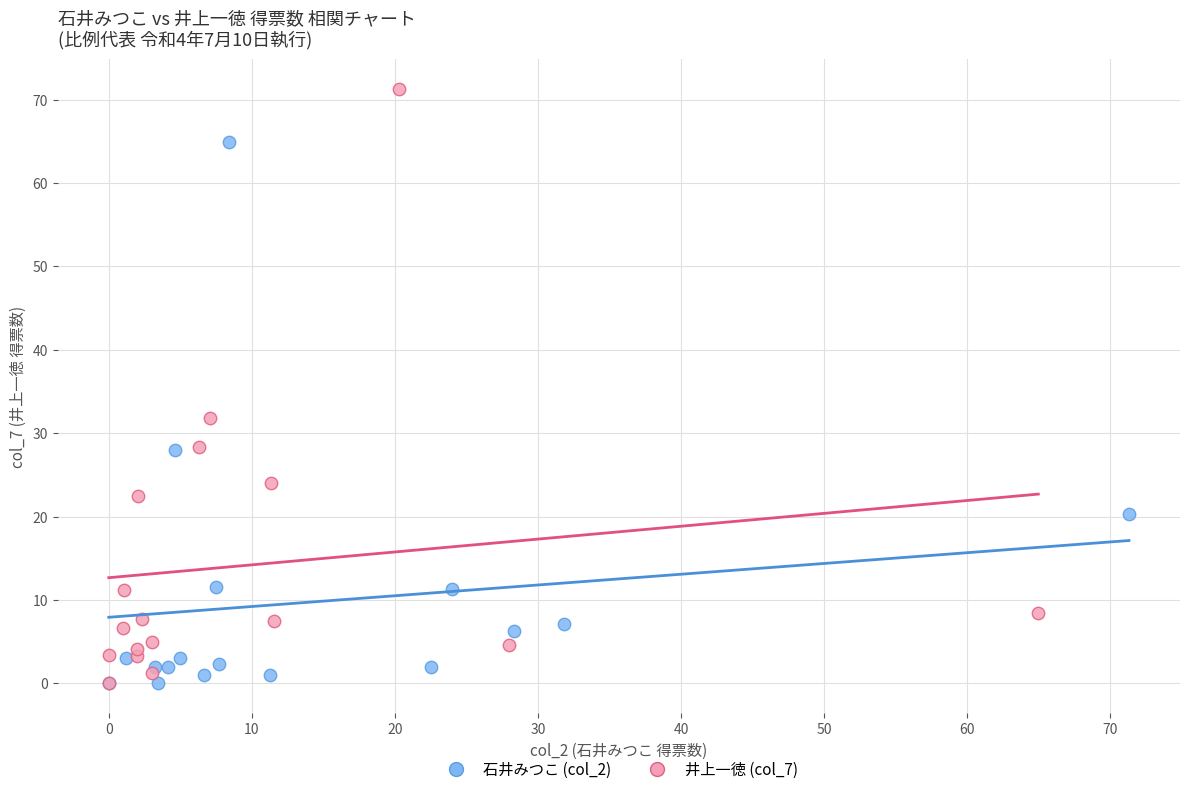

What are all the series names shown in the legend?

石井みつこ (col_2), 井上一徳 (col_7)